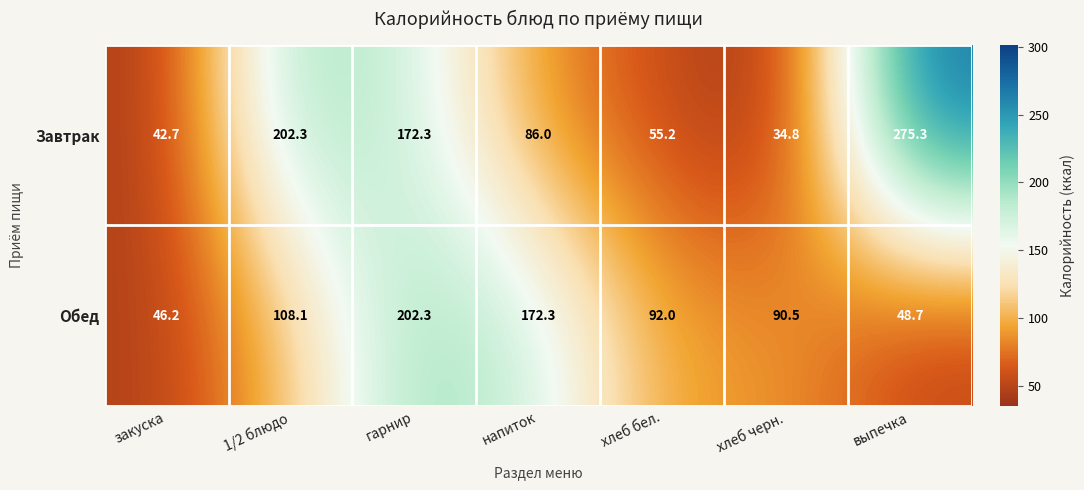

What is the minimum value for Завтрак?

34.8